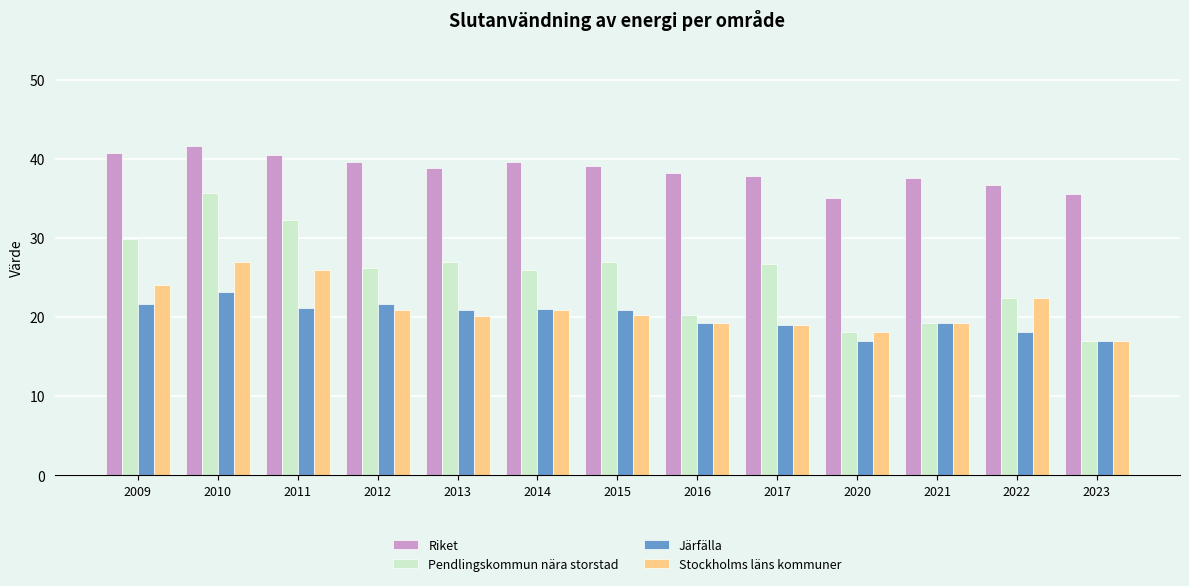

Which series changed the most between 2011 and 2020?

Pendlingskommun nära storstad